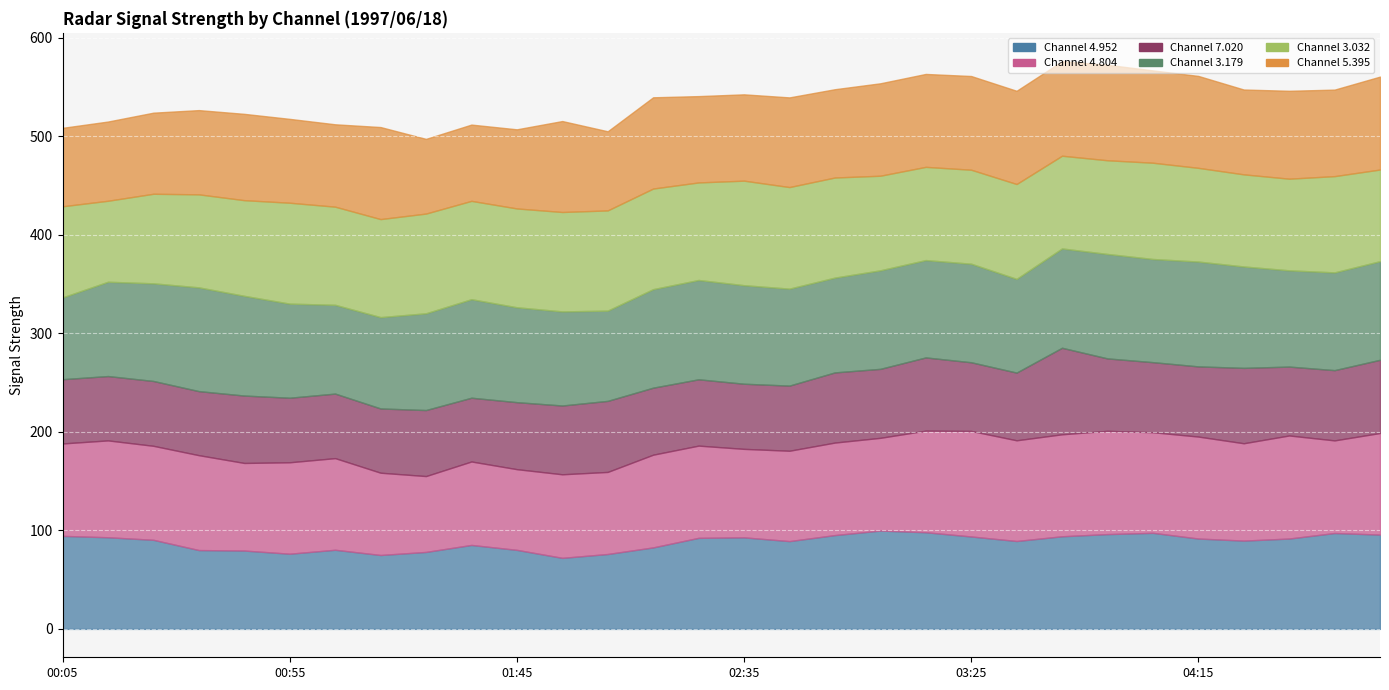

The value of 5.395 at 02:25 is 48.9. True or false?

False